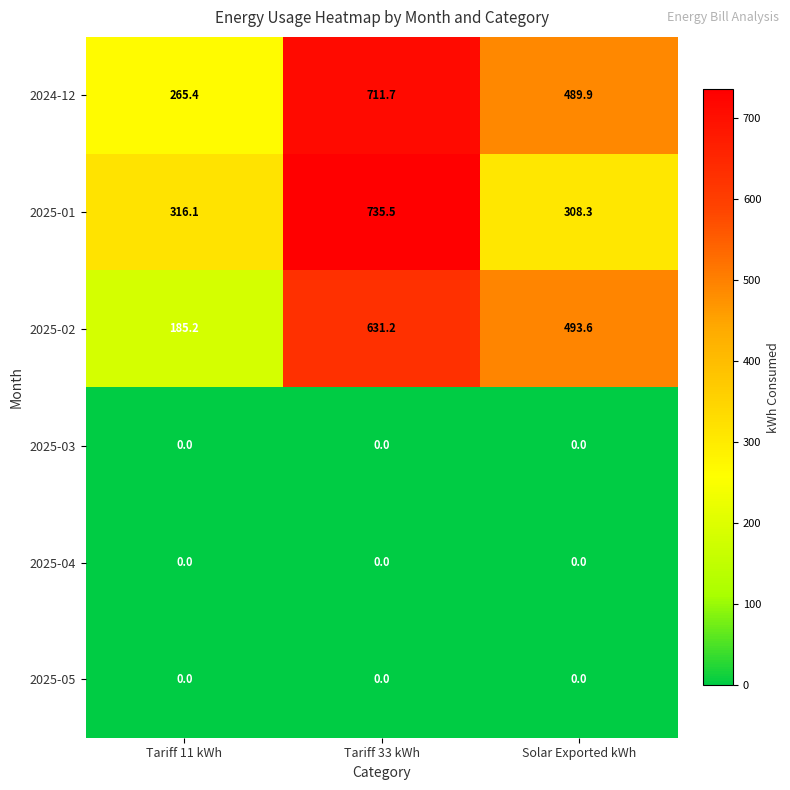

At which label is 2025-02 closest to 408?

Solar Exported kWh